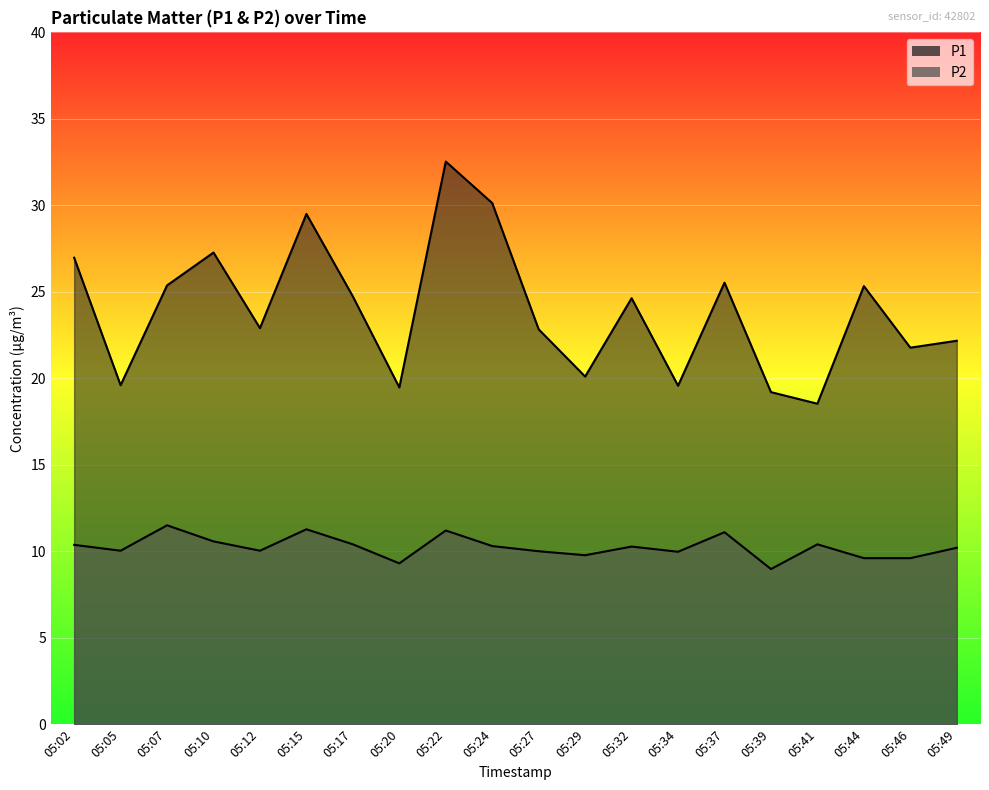

Which series has the widest spread of values?

P1